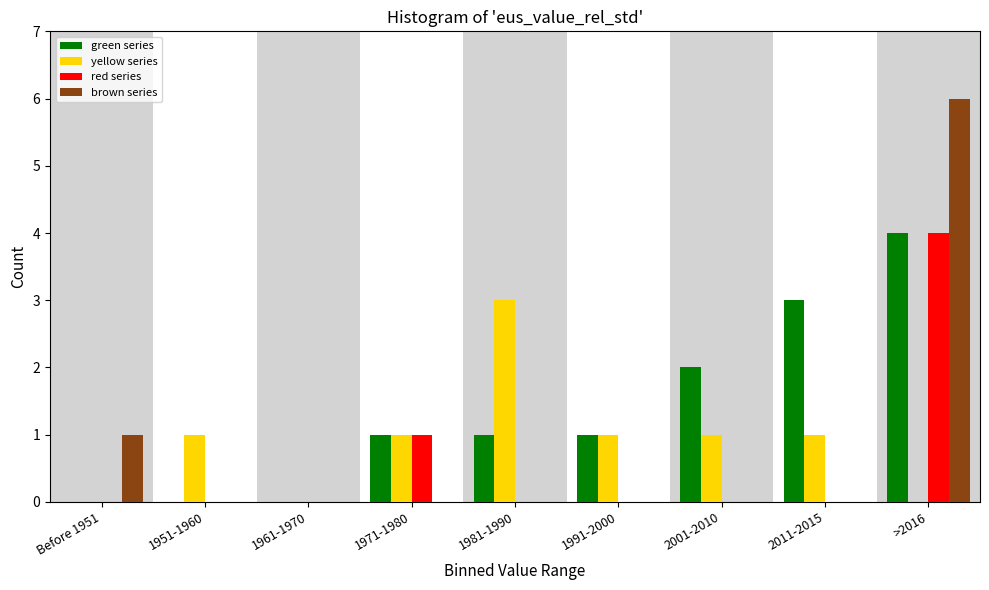

Between 1951-1960 and 1981-1990, which series saw the biggest shift?

yellow series